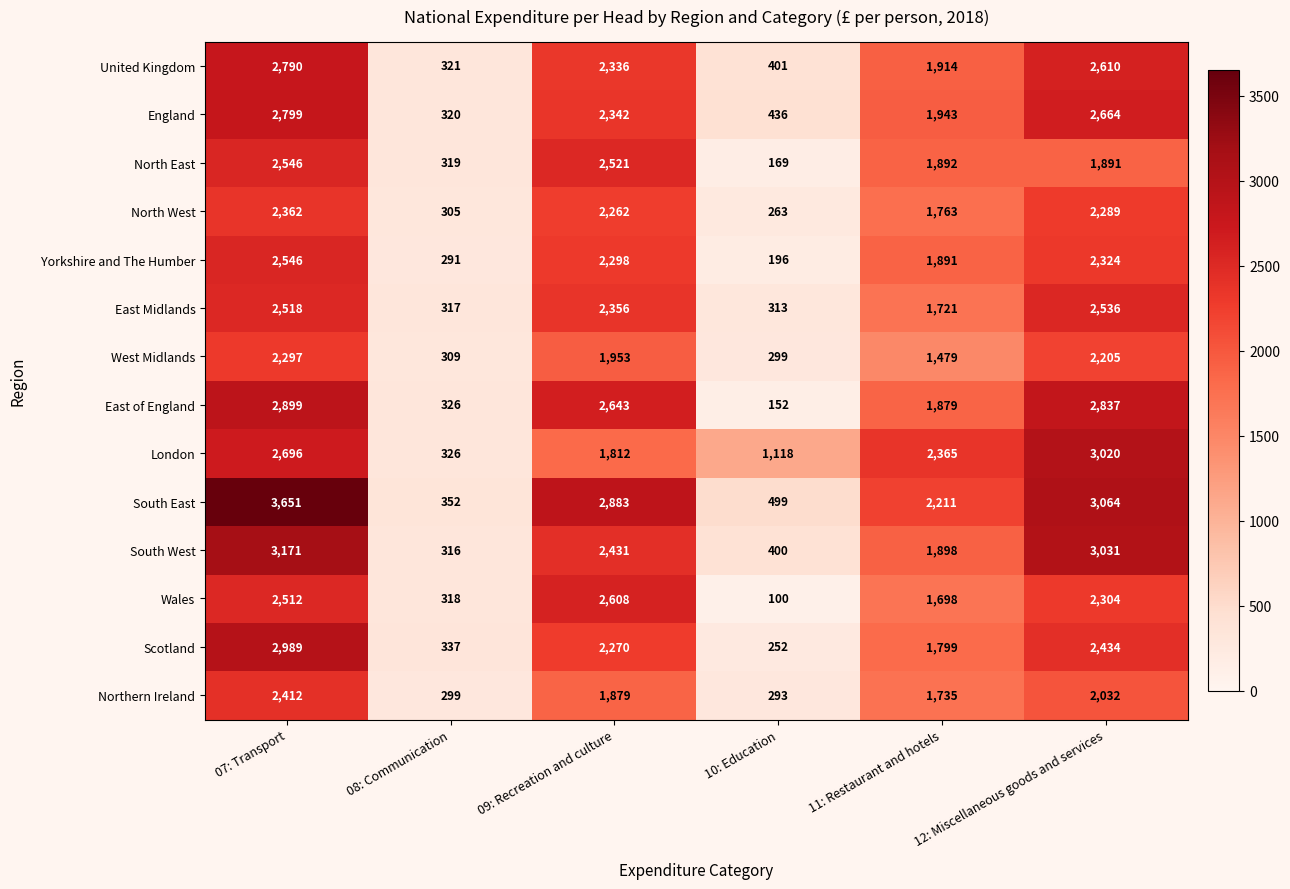

Rank the categories by East Midlands value from highest to lowest.

12: Miscellaneous goods and services, 07: Transport, 09: Recreation and culture, 11: Restaurant and hotels, 08: Communication, 10: Education